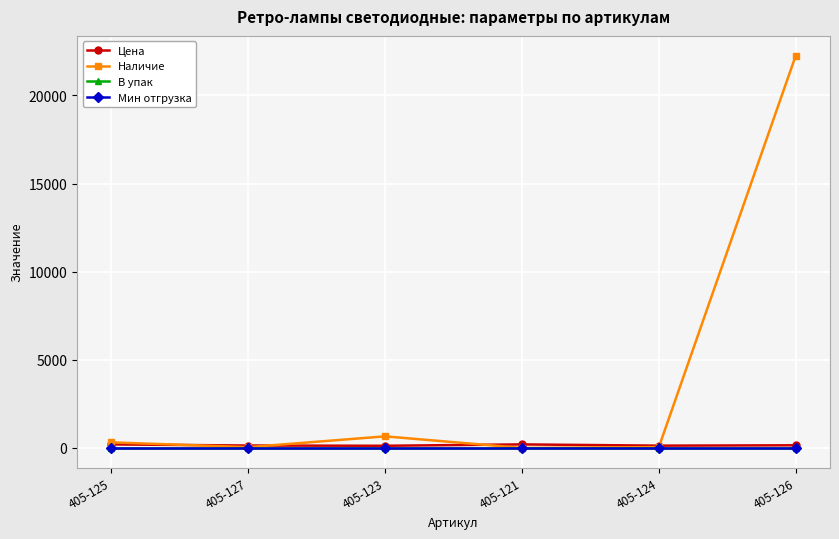

Rank the categories by Наличие value from highest to lowest.

405-126, 405-123, 405-125, 405-124, 405-127, 405-121